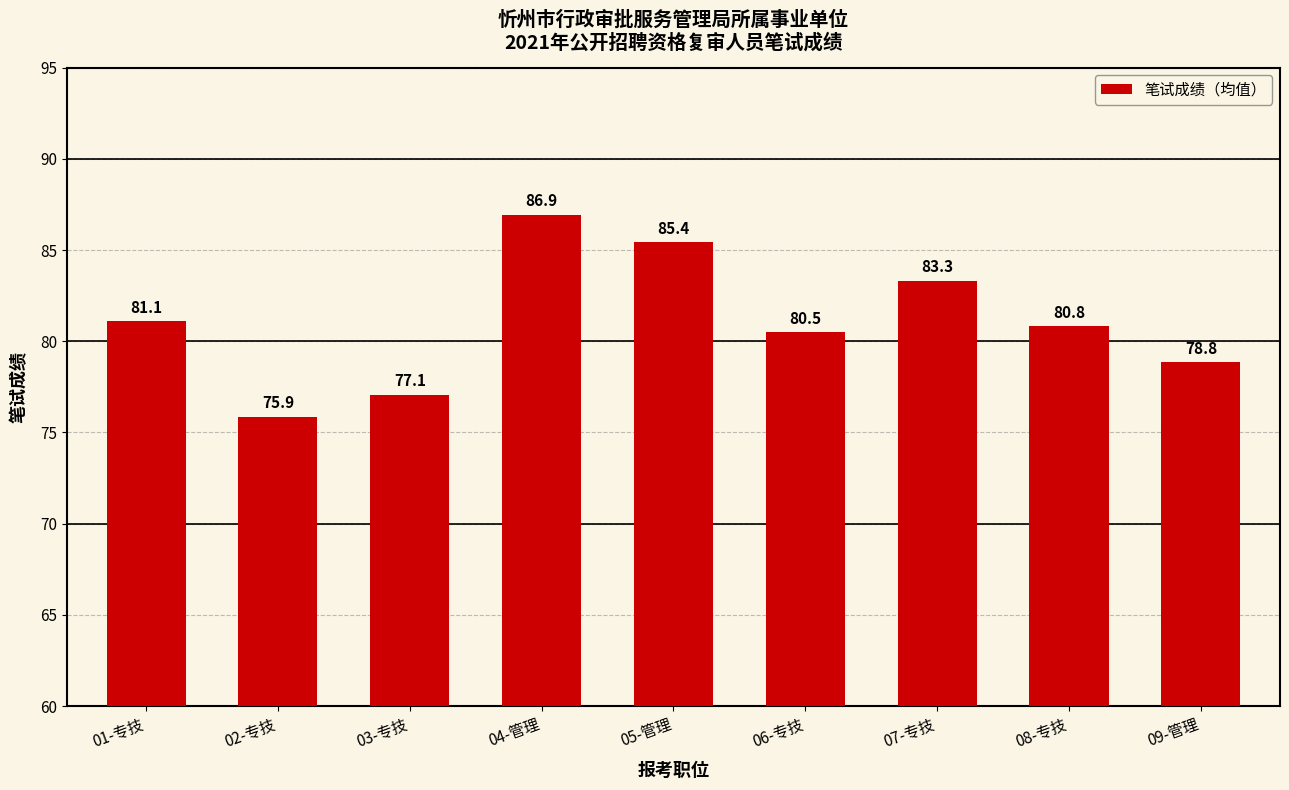

Reading right to left, extract all data points from this chart.

09-管理=78.8	08-专技=80.8	07-专技=83.3	06-专技=80.5	05-管理=85.4	04-管理=86.9	03-专技=77.1	02-专技=75.9	01-专技=81.1